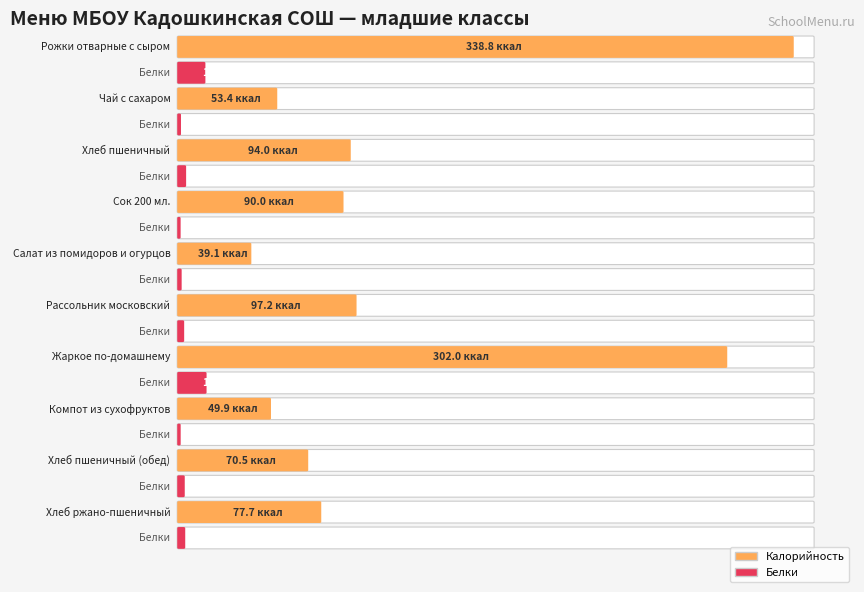

What are all the series names shown in the legend?

Калорийность, Белки